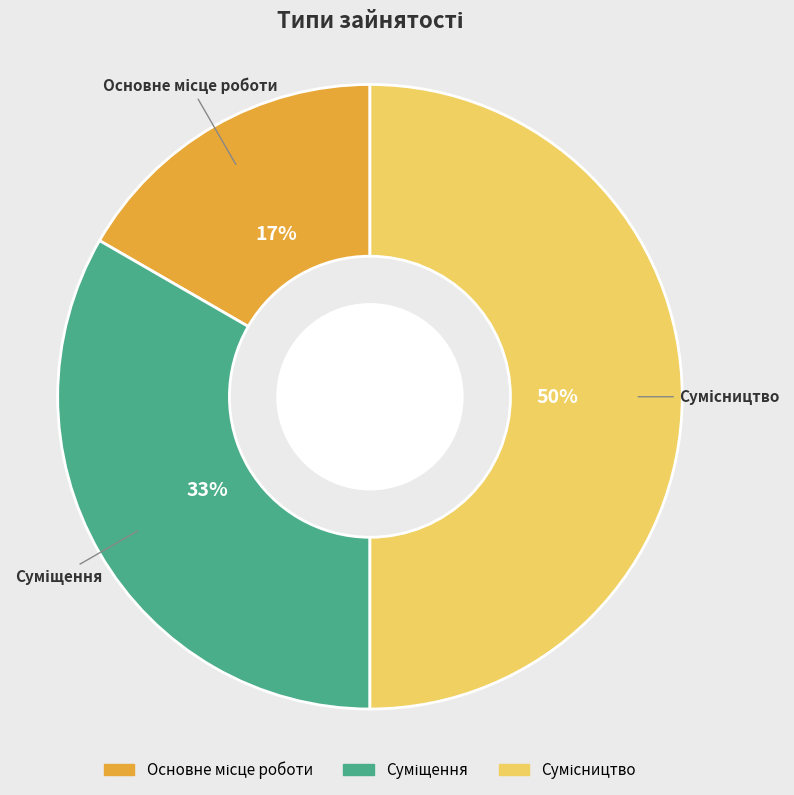

To the nearest percent, what is the difference between the largest and smallest slice percentages?

33%